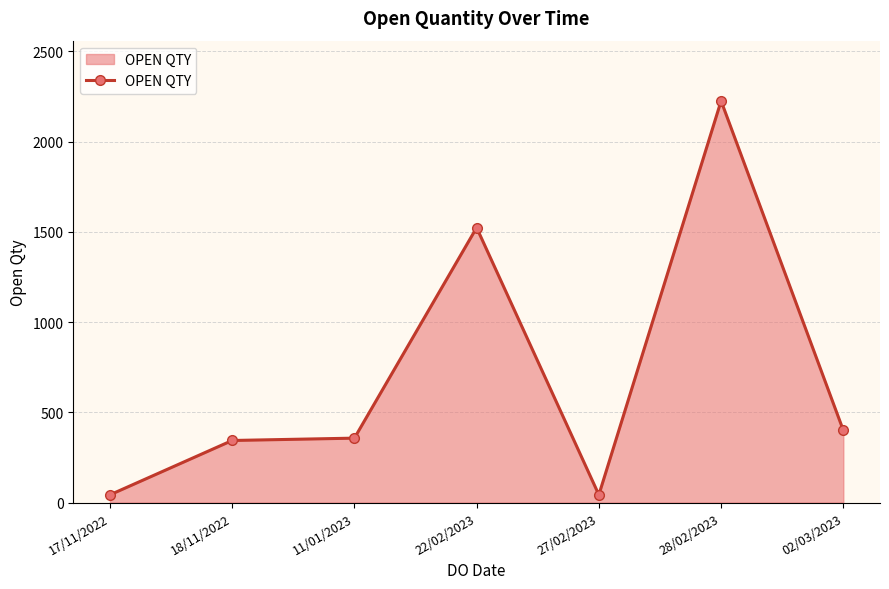

What is the sum of all values?

4935